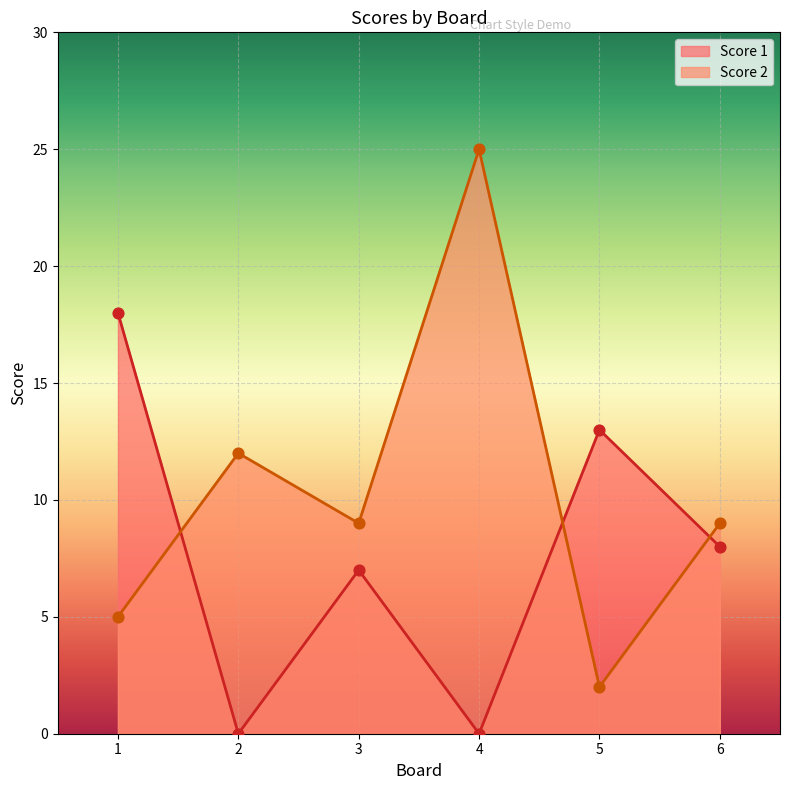

At which category is the sum across all series the highest?

4